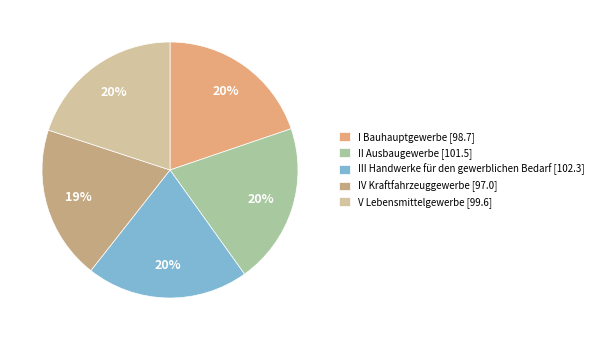

Does I Bauhauptgewerbe represent more than half of the total?

No